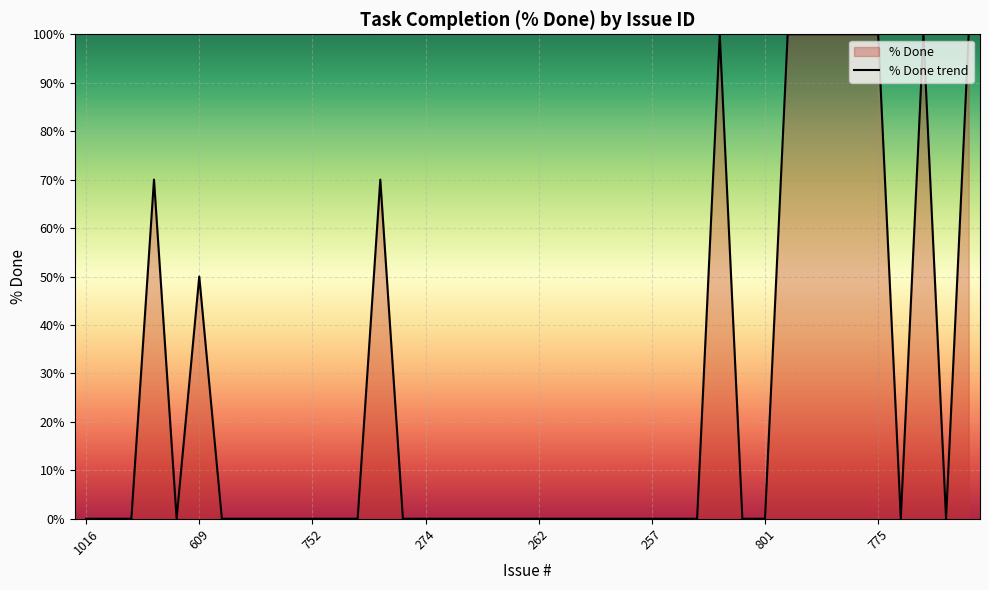

Count the values in the range 0 to 70.

32